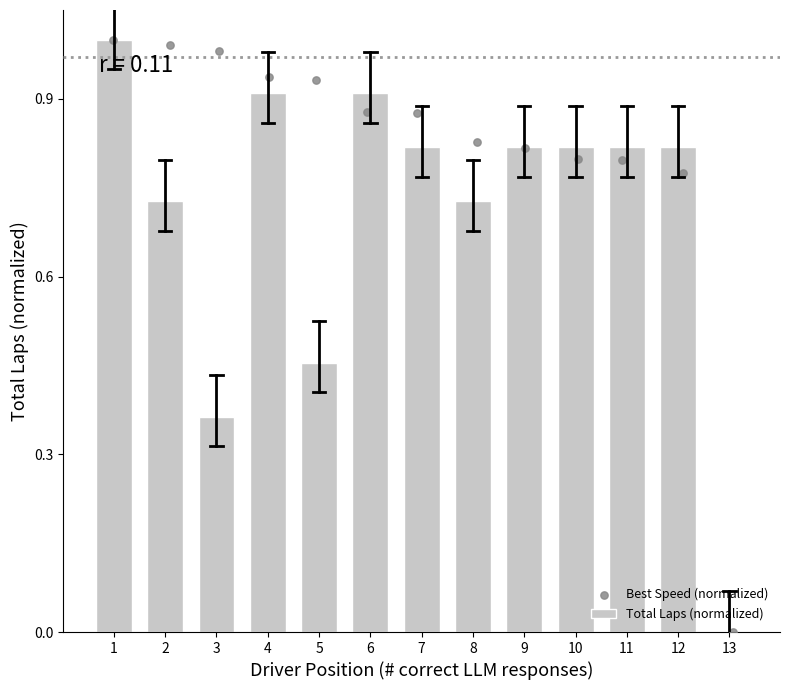

Which series reaches the minimum Y coordinate?

Total Laps (normalized)